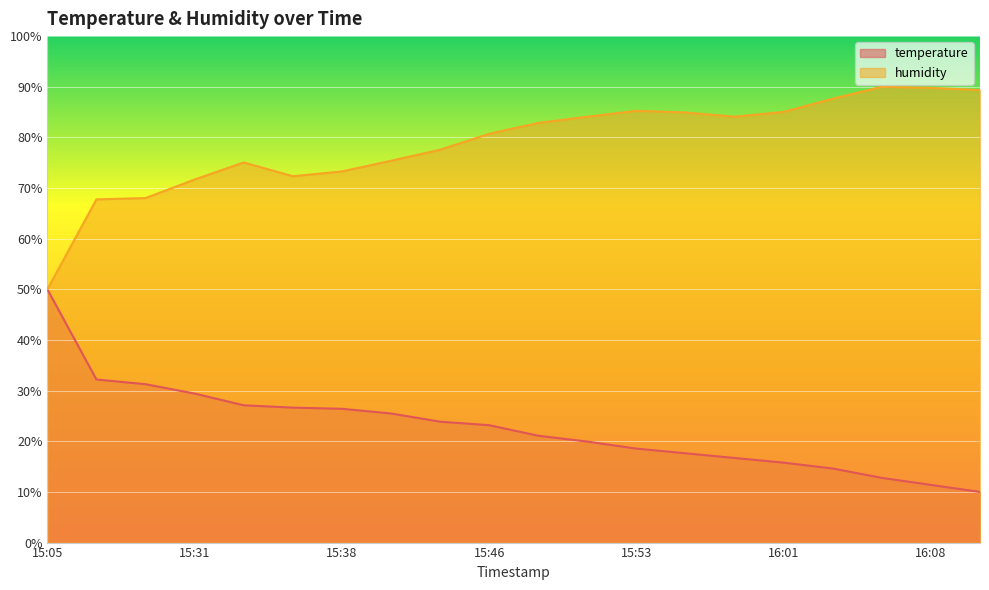

How many distinct data groups are displayed?

2